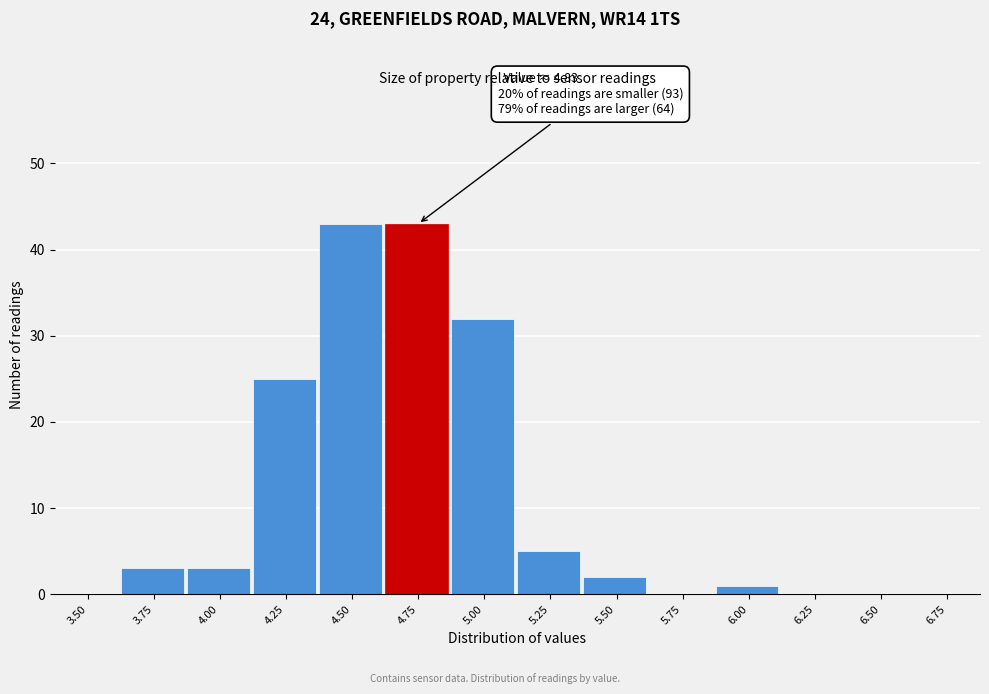

Reading right to left, transcribe all the data shown in this chart.

6.75=0	6.50=0	6.25=0	6.00=1	5.75=0	5.50=2	5.25=5	5.00=32	4.75=43	4.50=43	4.25=25	4.00=3	3.75=3	3.50=0